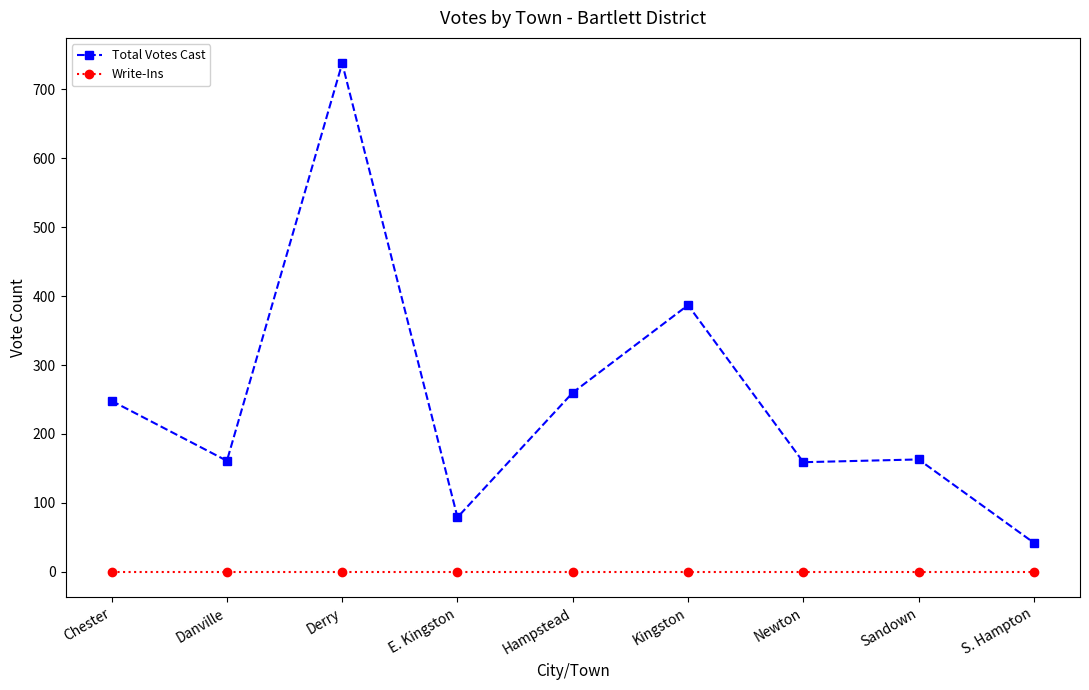

What is the total value across all series at Newton?

159